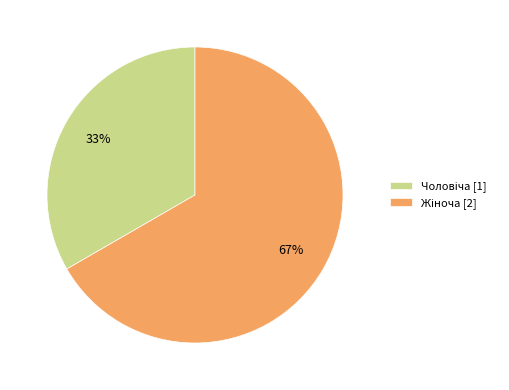

Does any single category account for the majority?

Yes